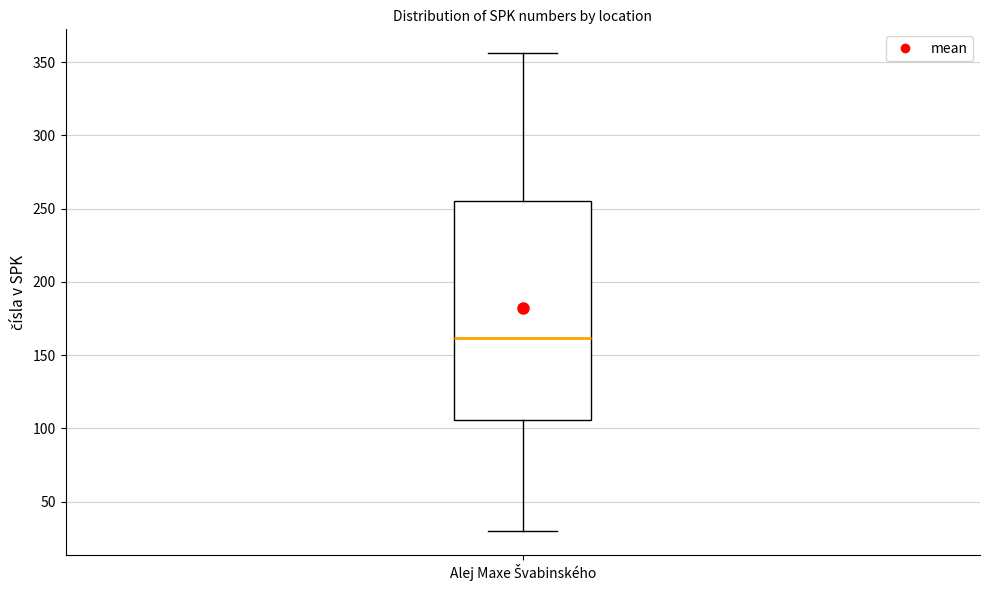

Transcribe this box plot: give where the median line is, the range the box spans, and where the two whiskers end, as read against the y-axis. The values are not printed on the chart, so give them approximately, as read against the axis.

median 160, box 105 to 255, whiskers 30 to 355